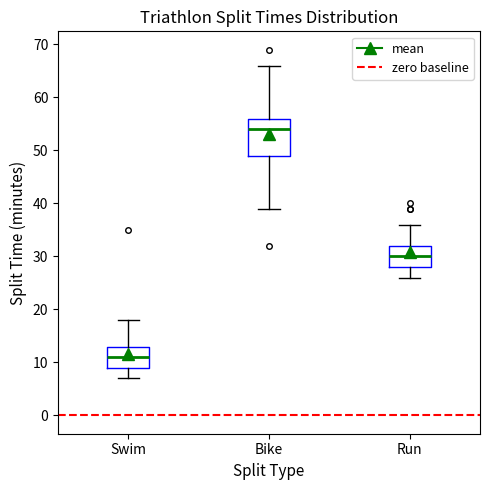

Reading left to right, read every box against the y-axis: the position of its median line, the range the box covers, and the ends of its whiskers. The values are not printed on the chart, so give them approximately, as read against the axis.

Swim: median 11, box 9 to 13, whiskers 7 to 18
Bike: median 54, box 49 to 56, whiskers 39 to 66
Run: median 30, box 28 to 32, whiskers 26 to 36